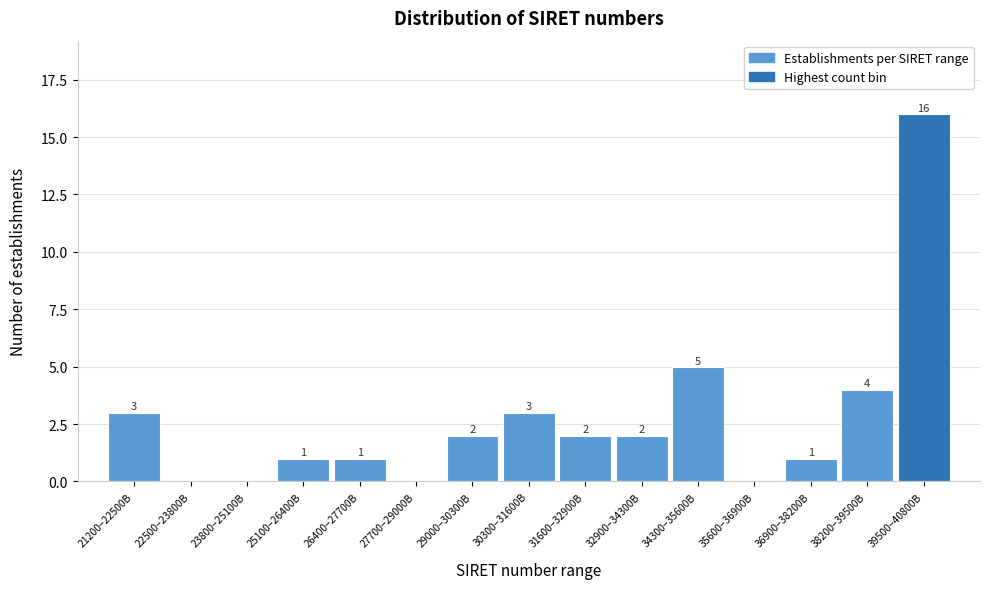

Reading left to right, list all the values displayed in this chart.

21200–22500B=3	22500–23800B=0	23800–25100B=0	25100–26400B=1	26400–27700B=1	27700–29000B=0	29000–30300B=2	30300–31600B=3	31600–32900B=2	32900–34300B=2	34300–35600B=5	35600–36900B=0	36900–38200B=1	38200–39500B=4	39500–40800B=16